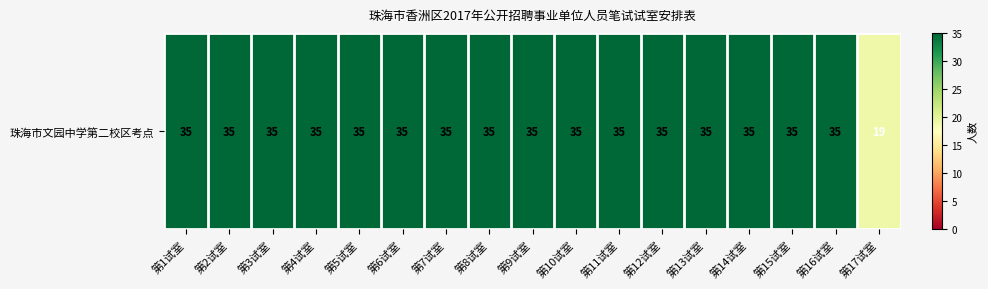

Where is the data nearest to the value 27?

第1试室